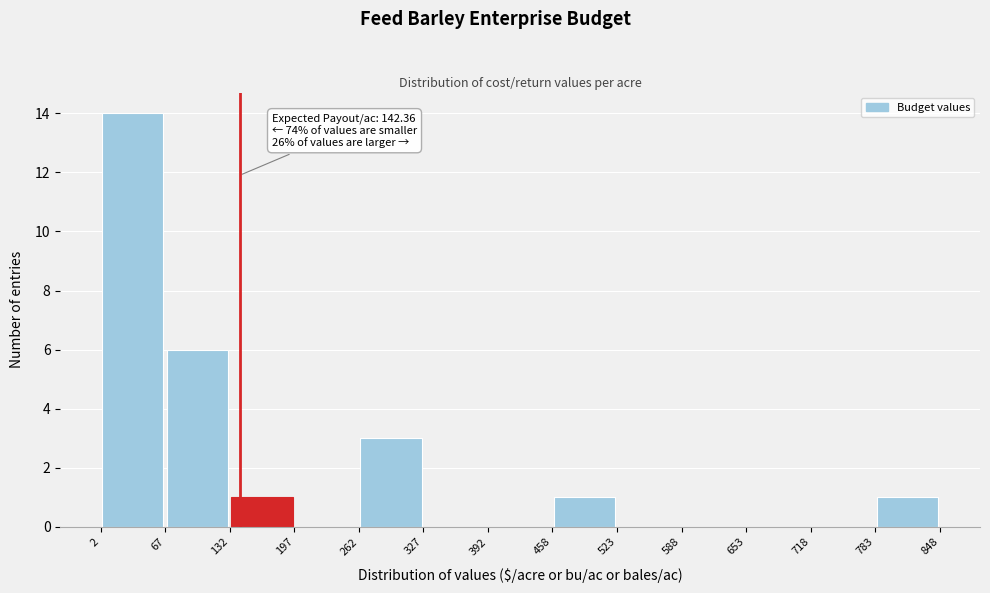

Which range on the x-axis has the tallest bar?

2 to 67